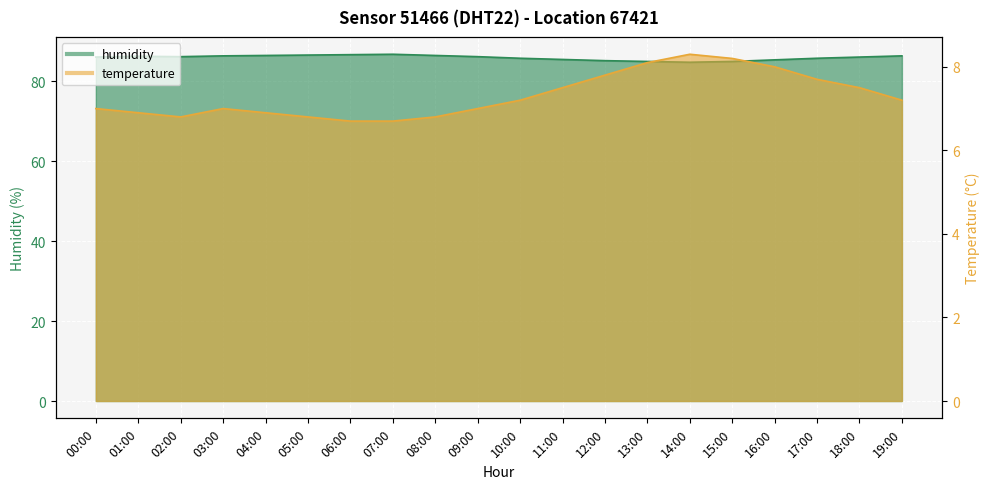

List the labels in order of temperature value, smallest first.

06:00, 07:00, 02:00, 05:00, 08:00, 01:00, 04:00, 00:00, 03:00, 09:00, 10:00, 19:00, 11:00, 18:00, 17:00, 12:00, 16:00, 13:00, 15:00, 14:00